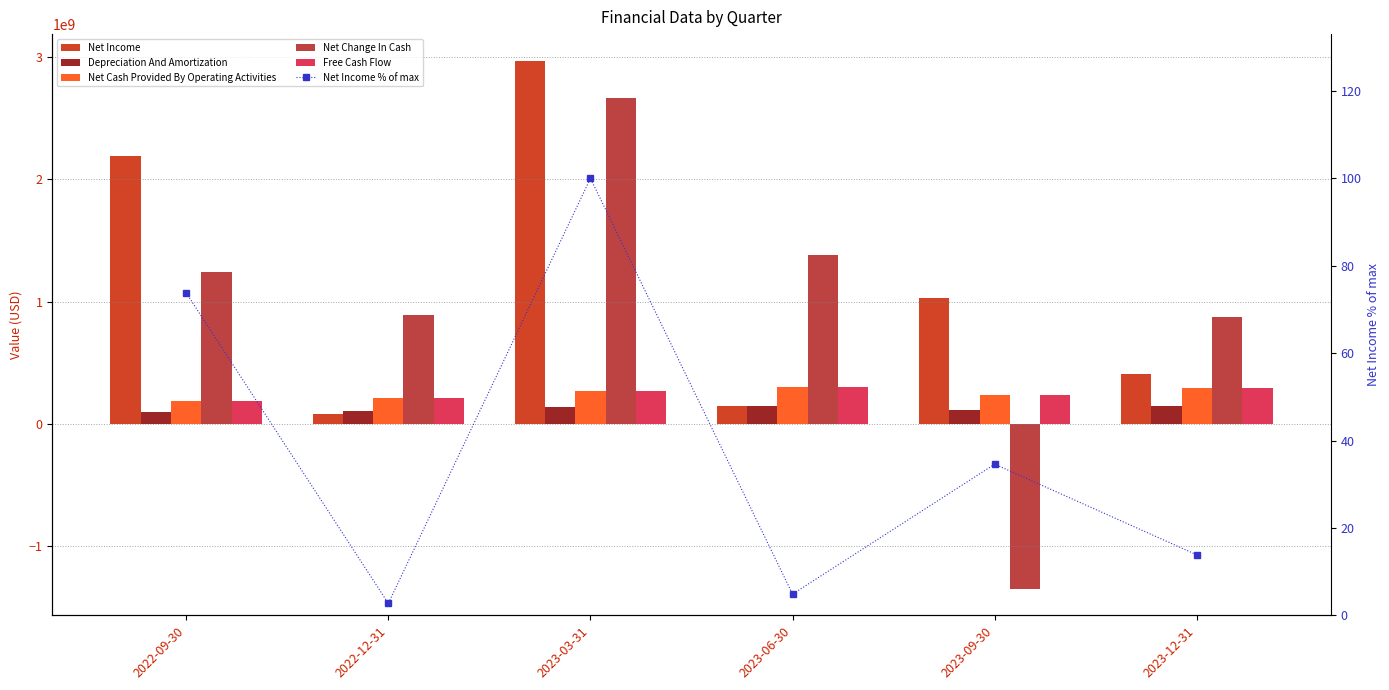

The Net Change In Cash series shows 209817896.5 at 2023-12-31. True or false?

False